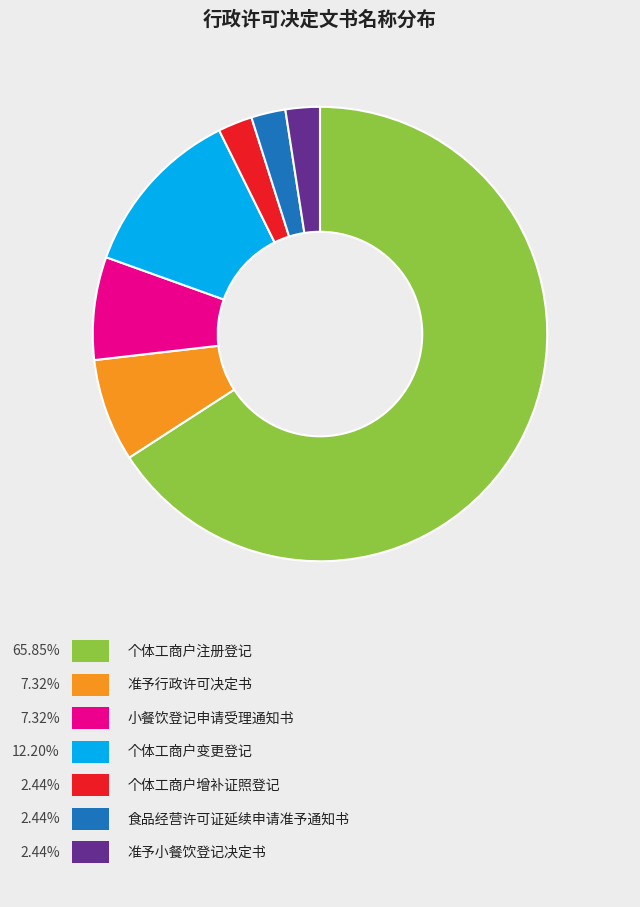

Is there any slice that represents more than half of the pie?

Yes